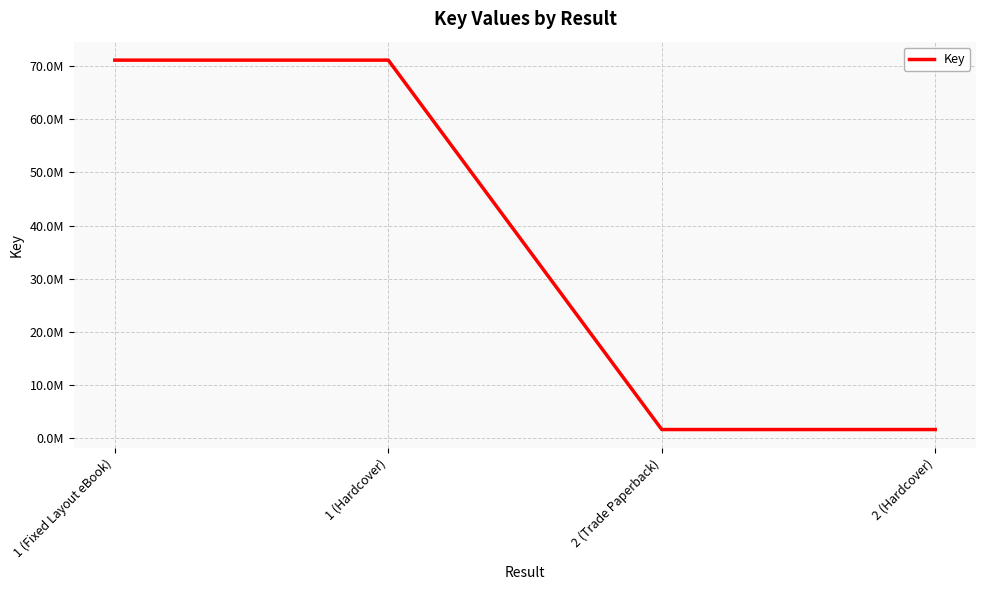

What is the difference between the maximum and minimum values?

69570924